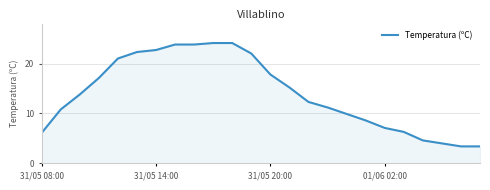

What is the difference between the maximum and minimum values?

20.7